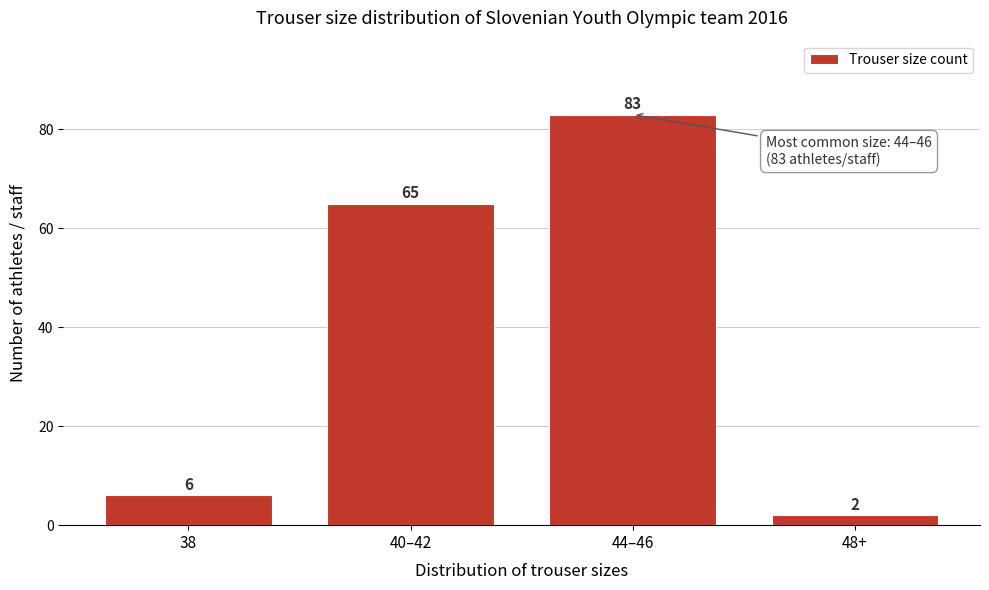

Reading left to right, list all the values displayed in this chart.

38=6	40–42=65	44–46=83	48+=2